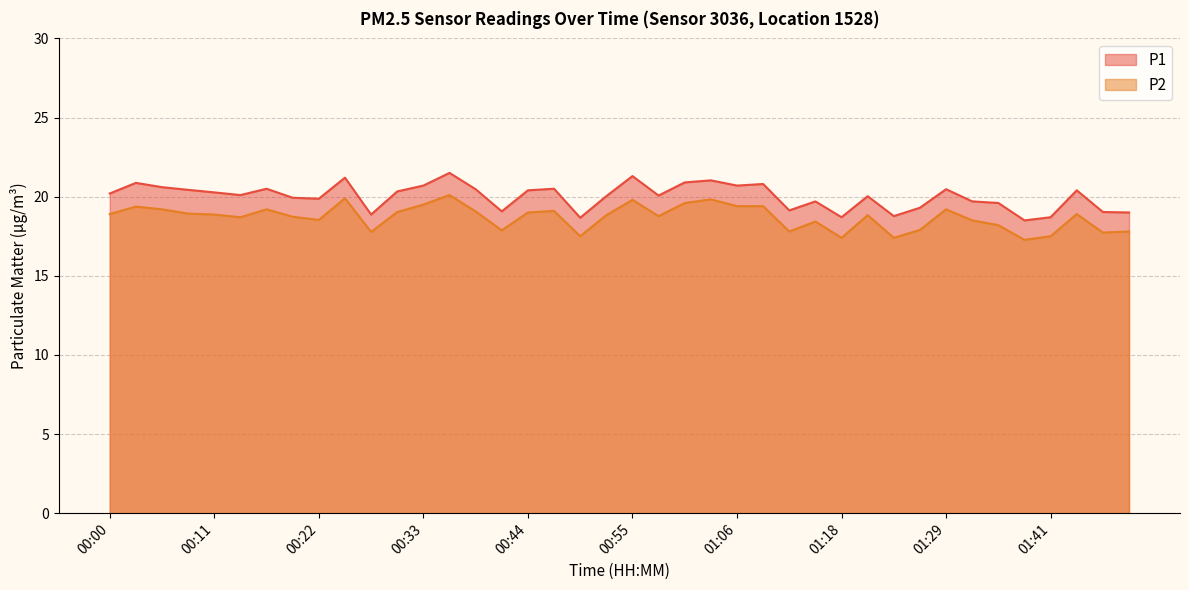

What is the value of the P1 point at the 1st from the left?

20.2